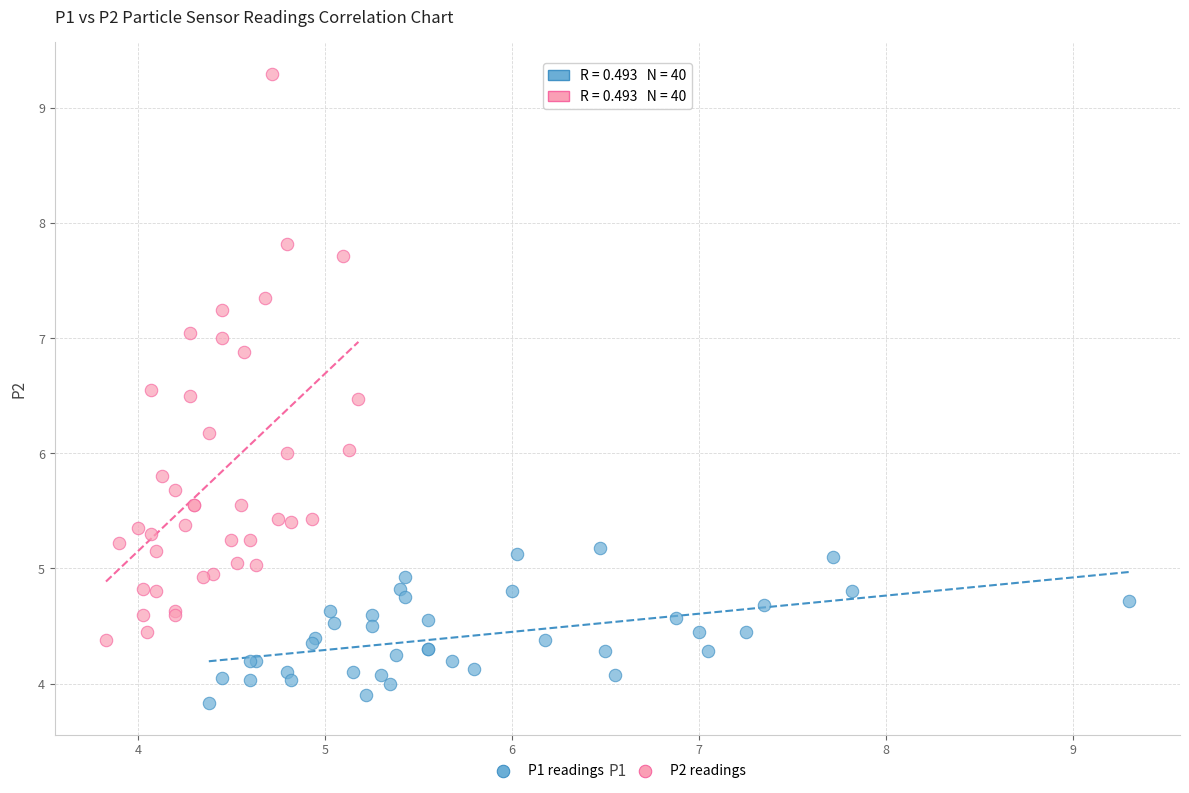

Which series contains the highest Y value?

P2 readings